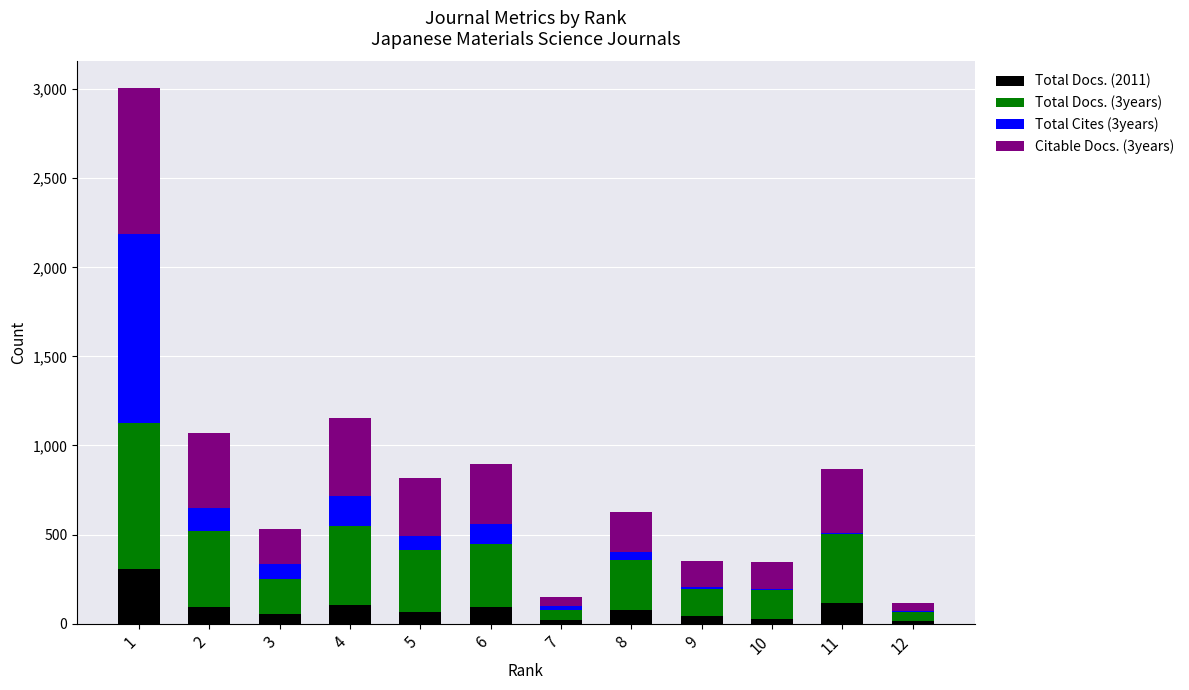

What is the total value across all series at 12?

118